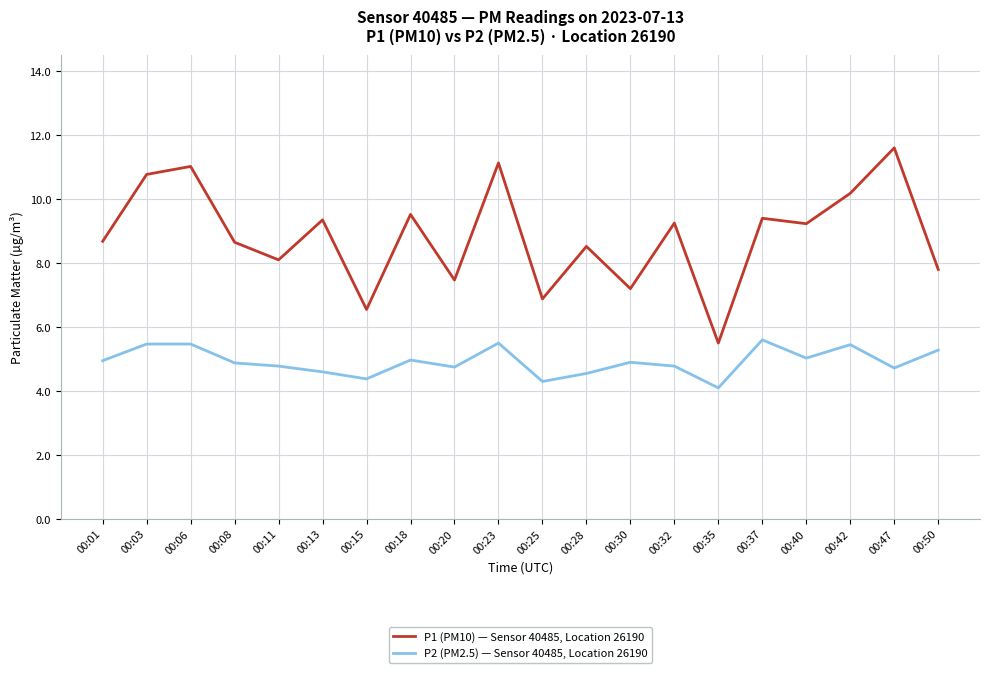

The P2 (PM2.5) — Sensor 40485, Location 26190 series shows 4.3 at 00:25. True or false?

True